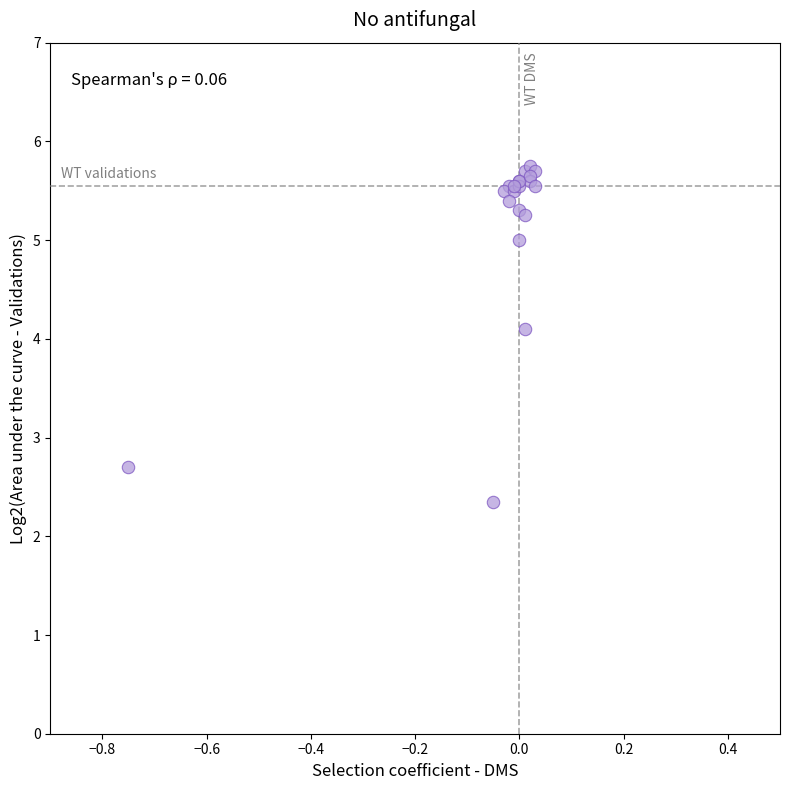

What Y value in the scatter plot is closest to 4?

4.1